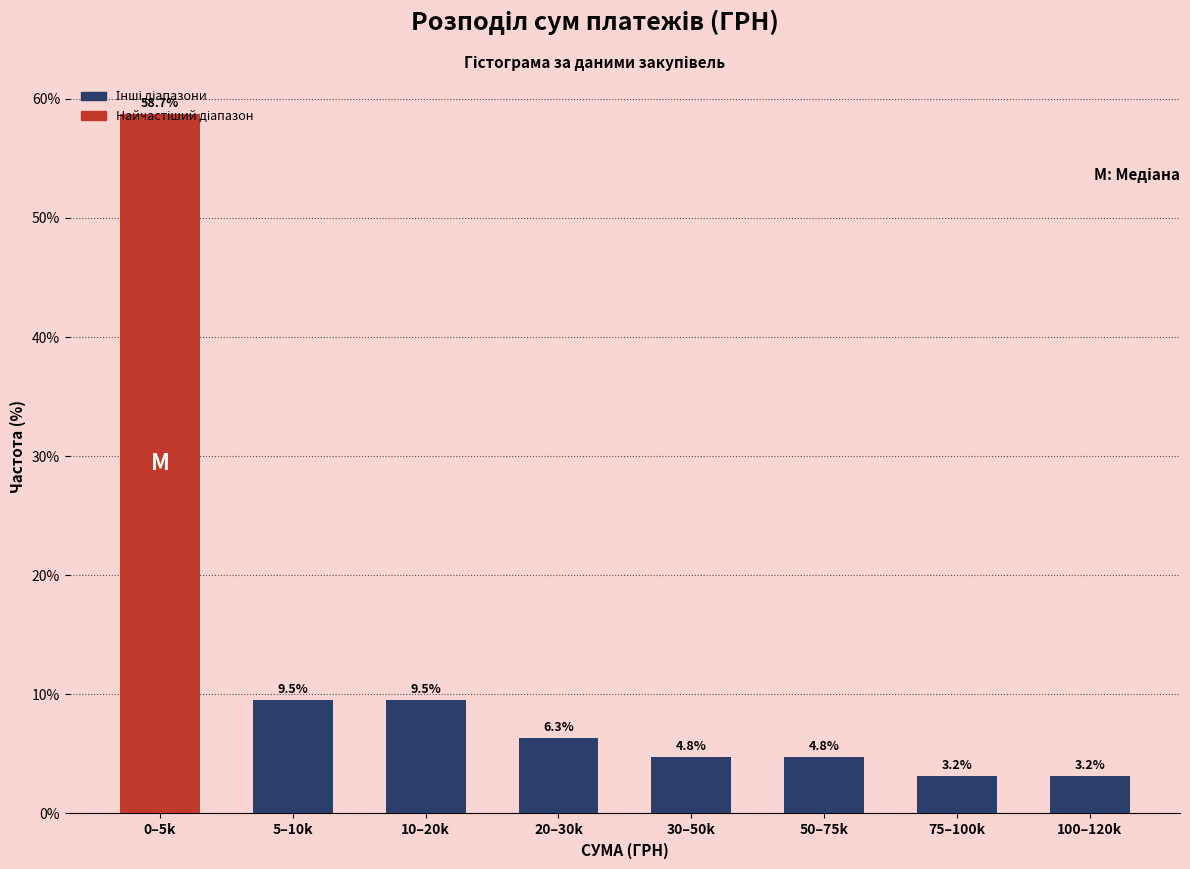

What position from the right is 50–75k?

3